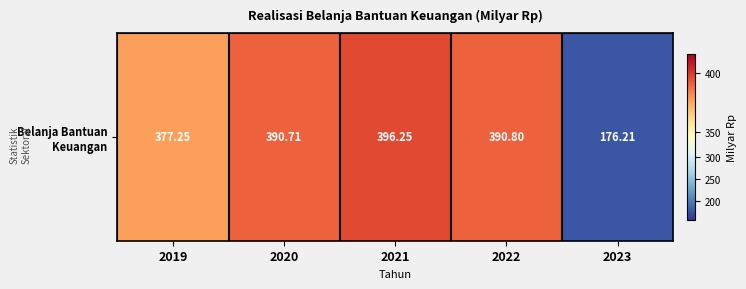

Reading left to right, transcribe all the data shown in this chart.

377.2	390.7	396.2	390.8	176.2